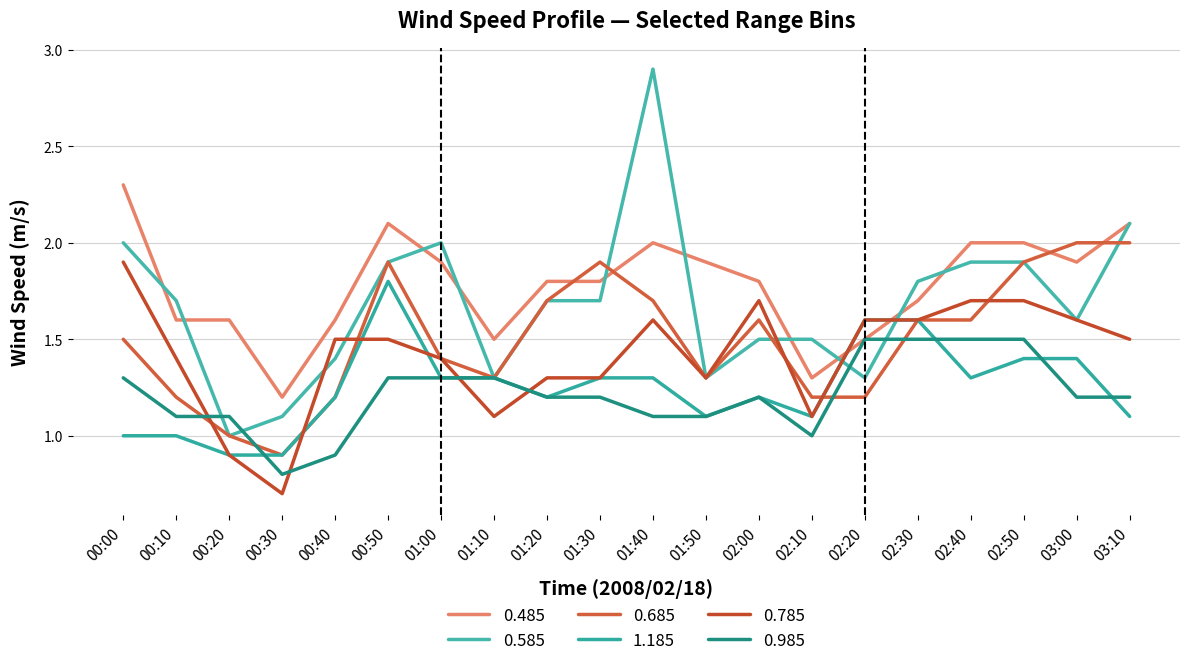

What position from the right is 00:10?

19